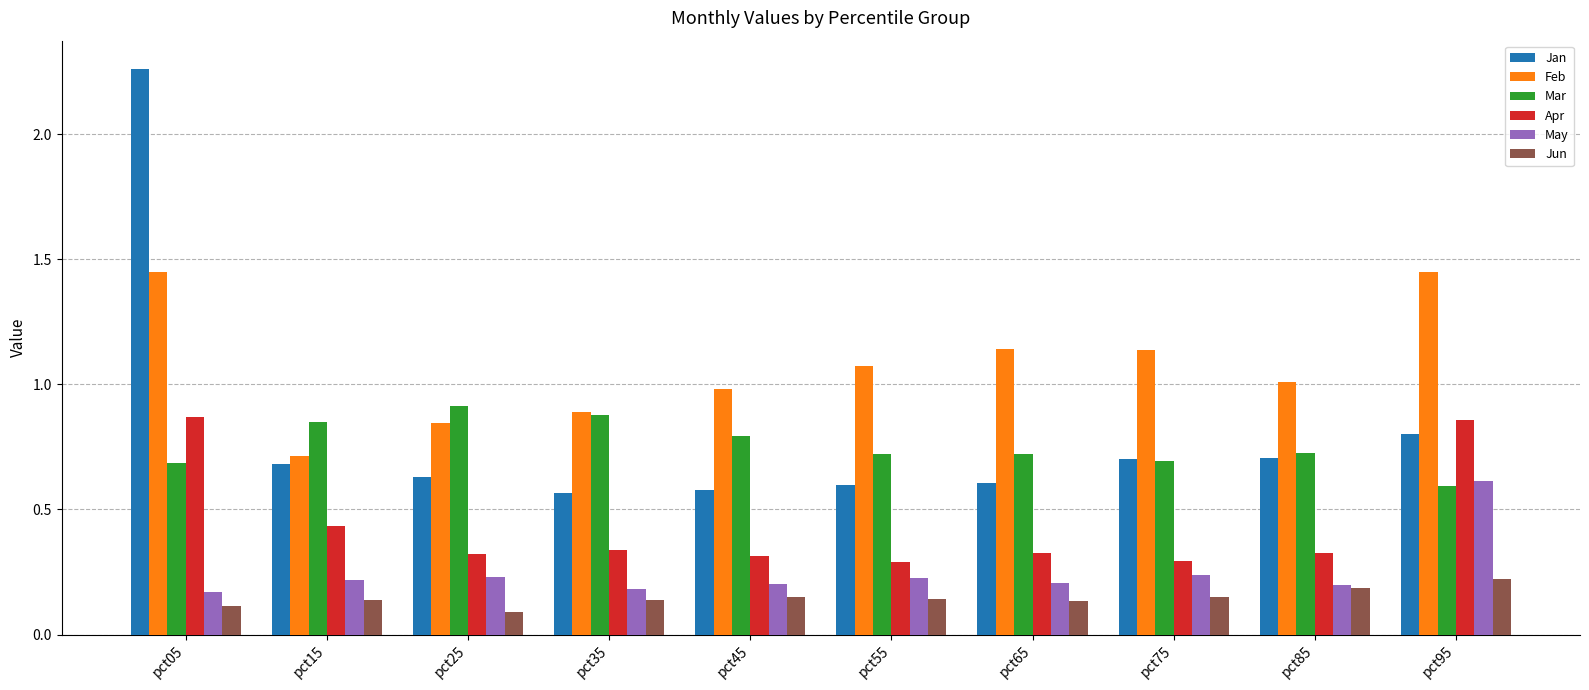

How many bars are there in total?

60